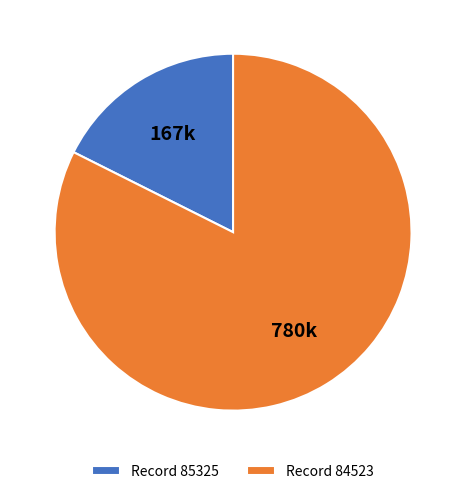

How many segments does this pie chart have?

2